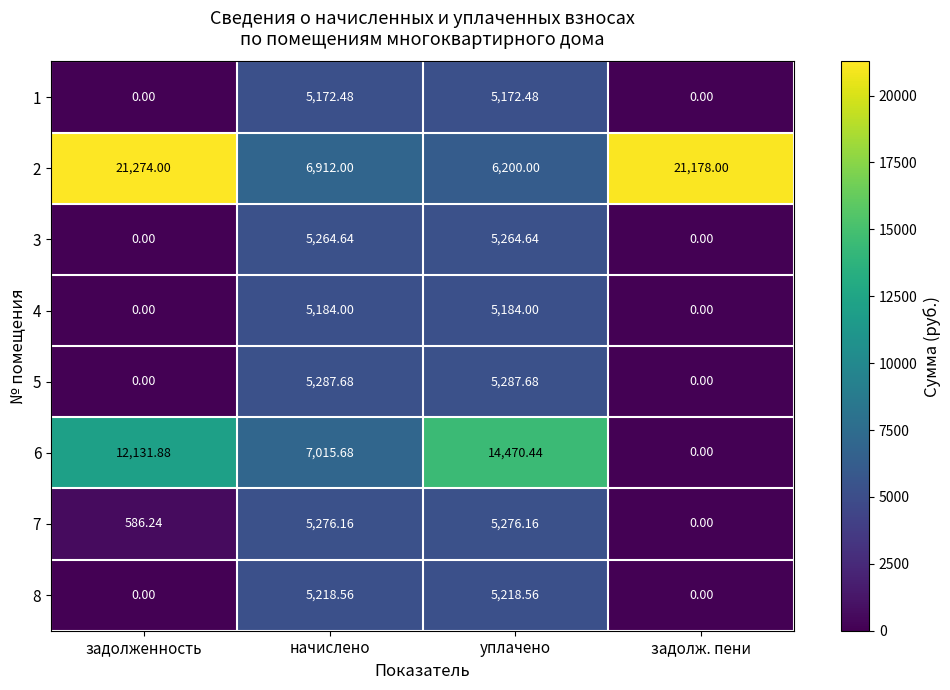

How many categories are shown in the chart?

4